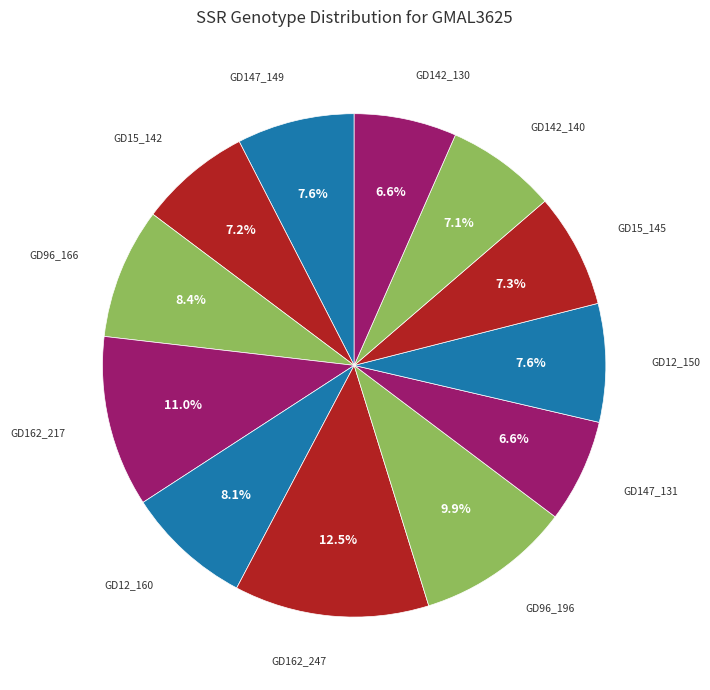

How many segments does this pie chart have?

12